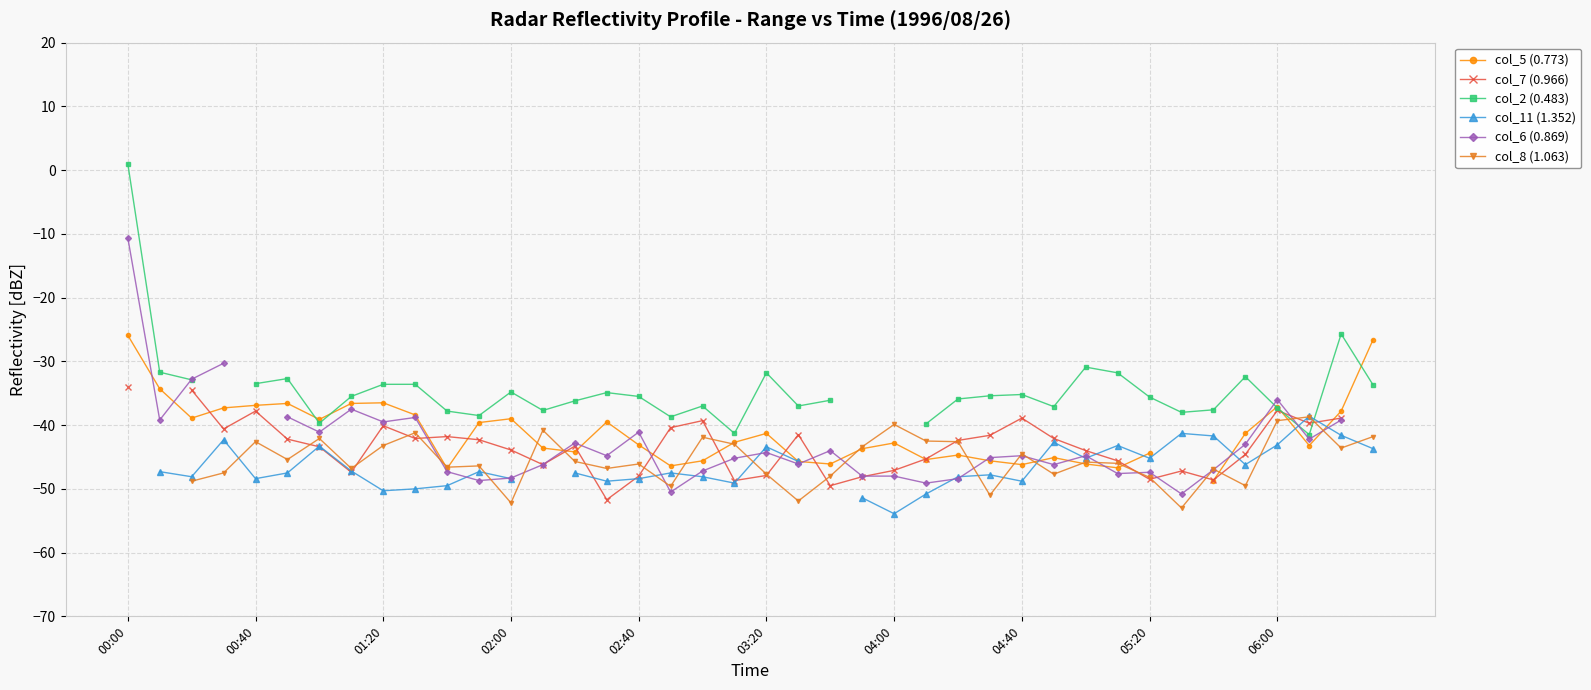

Which series changed the most between 03:20 and 31?

col_5 (0.773)